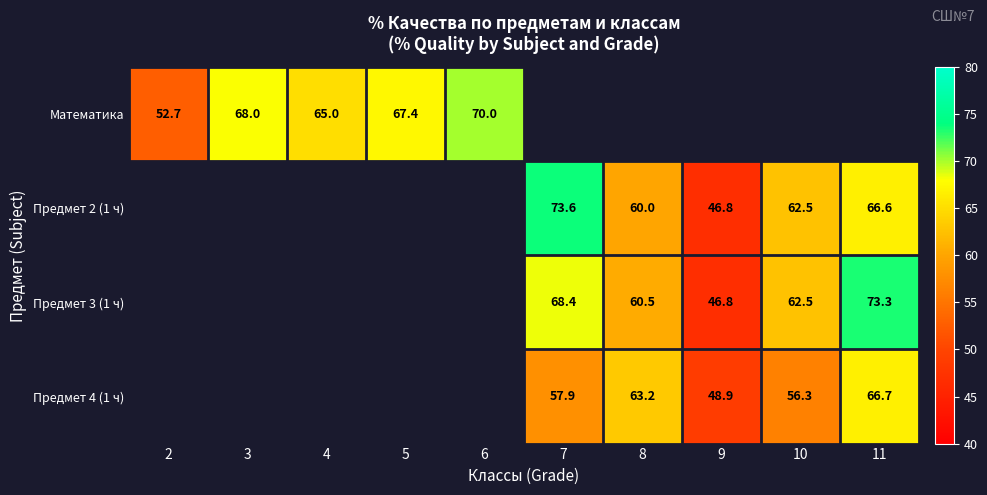

What is the greatest value displayed?

73.6